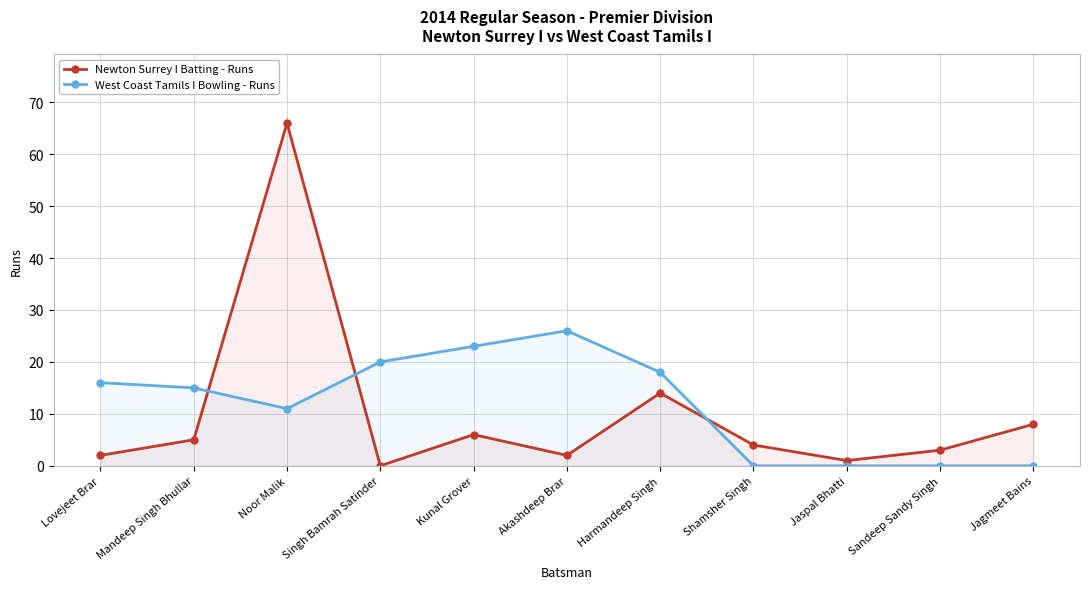

What is the difference between the second highest and second lowest values in the Newton Surrey I Batting - Runs series?

13